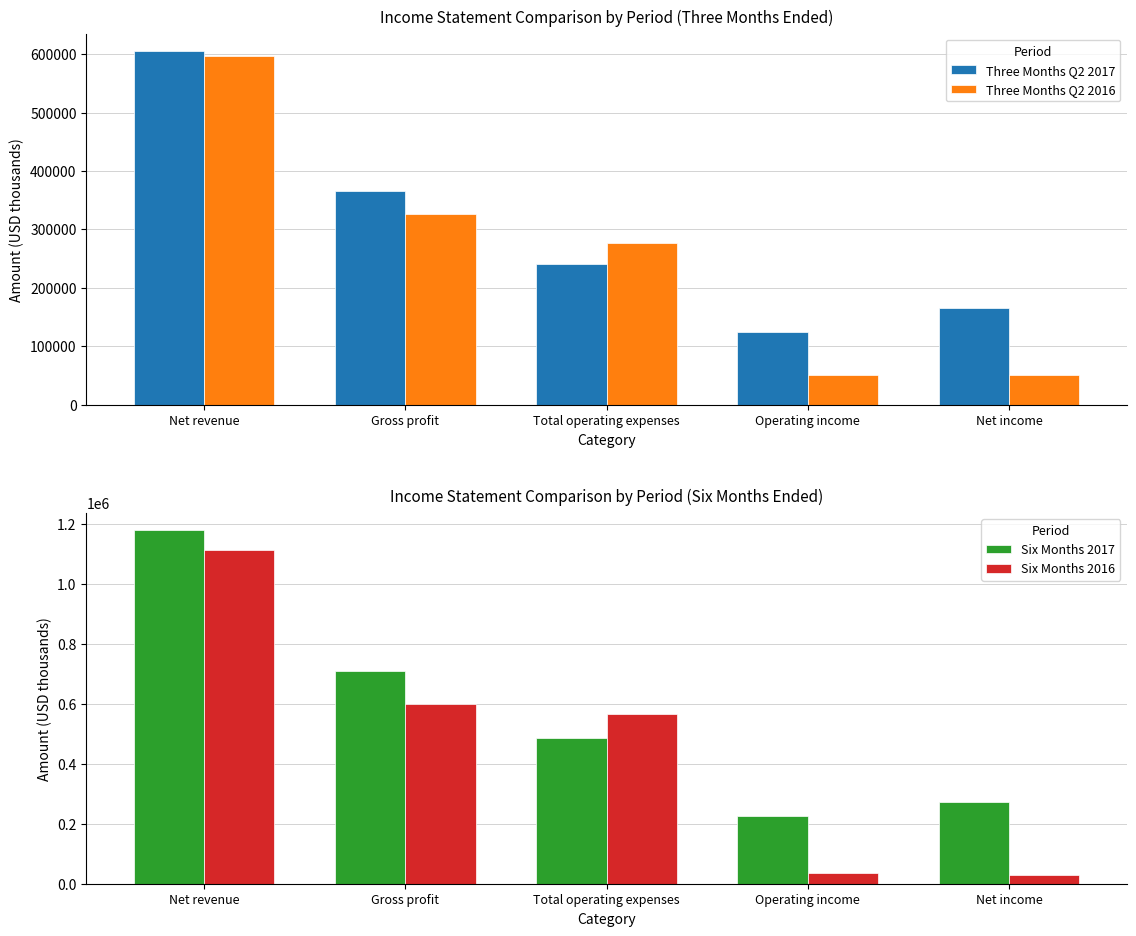

Are the bars grouped side by side (vs. stacked)?

Yes